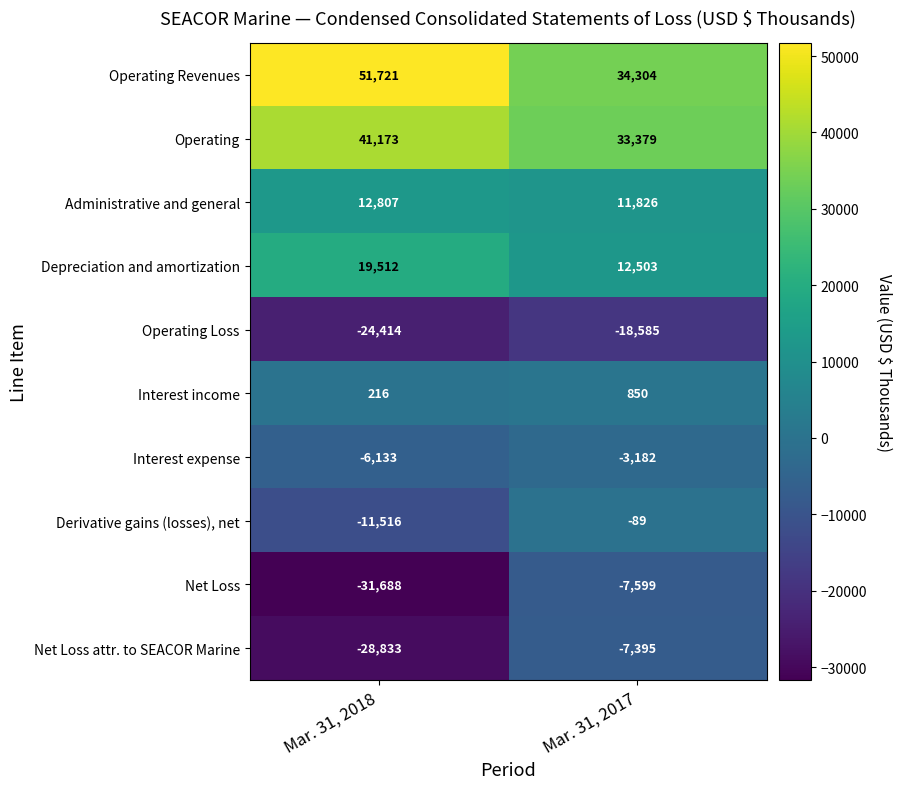

The value of Operating Loss at Mar. 31, 2017 is -18585. True or false?

True